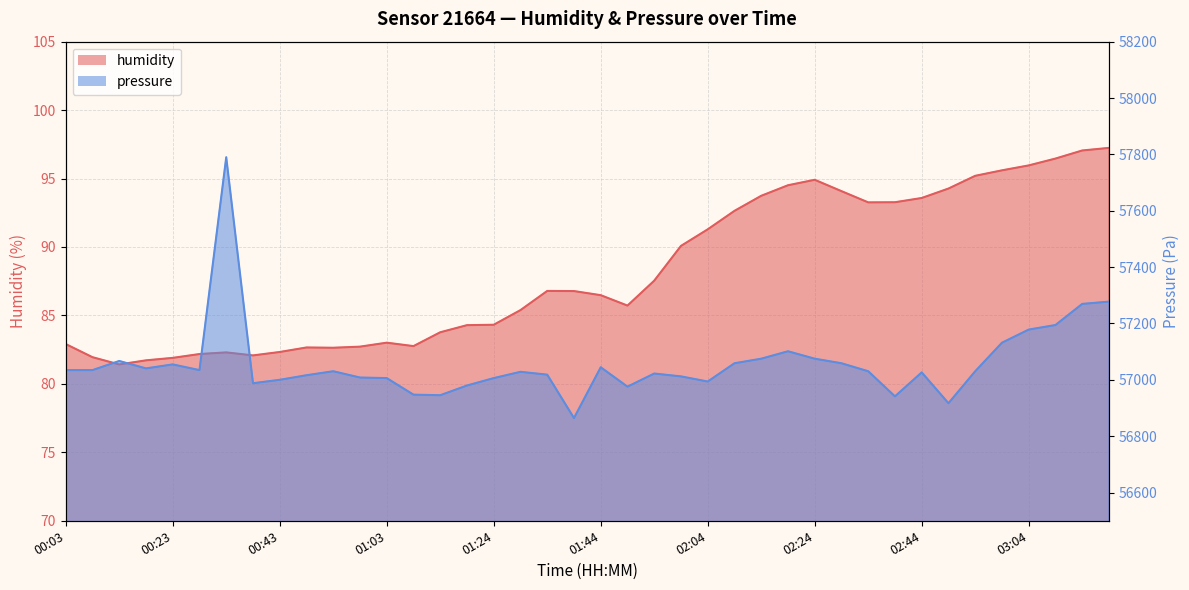

True or false: pressure and humidity intersect in this chart.

False